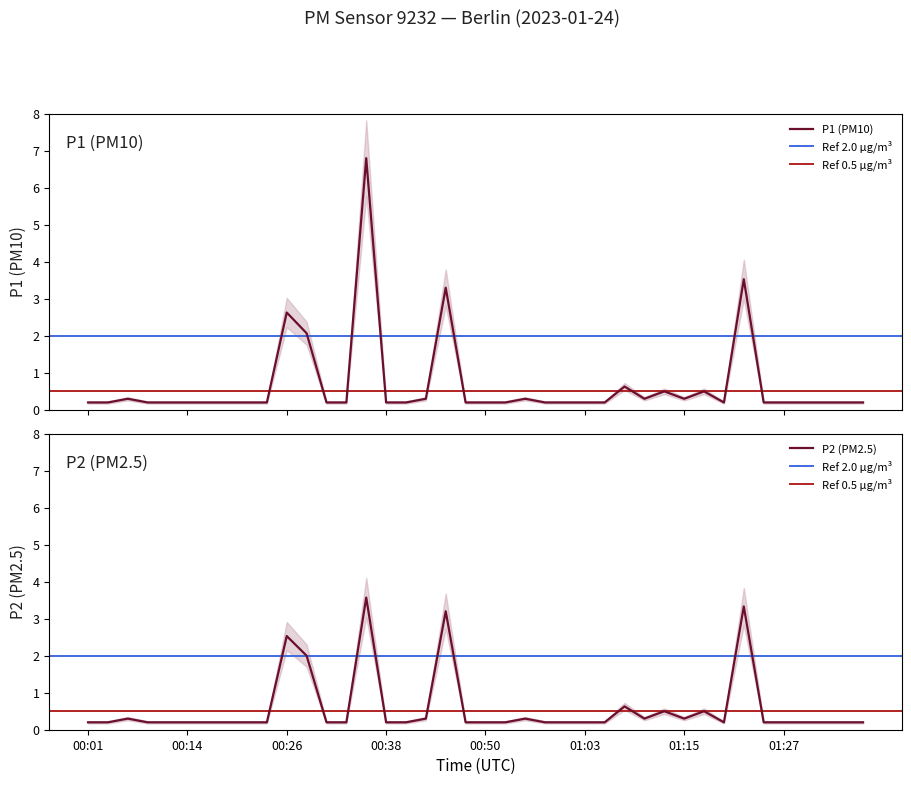

The value of P2 (PM2.5) at 00:16 is 0.1. True or false?

False